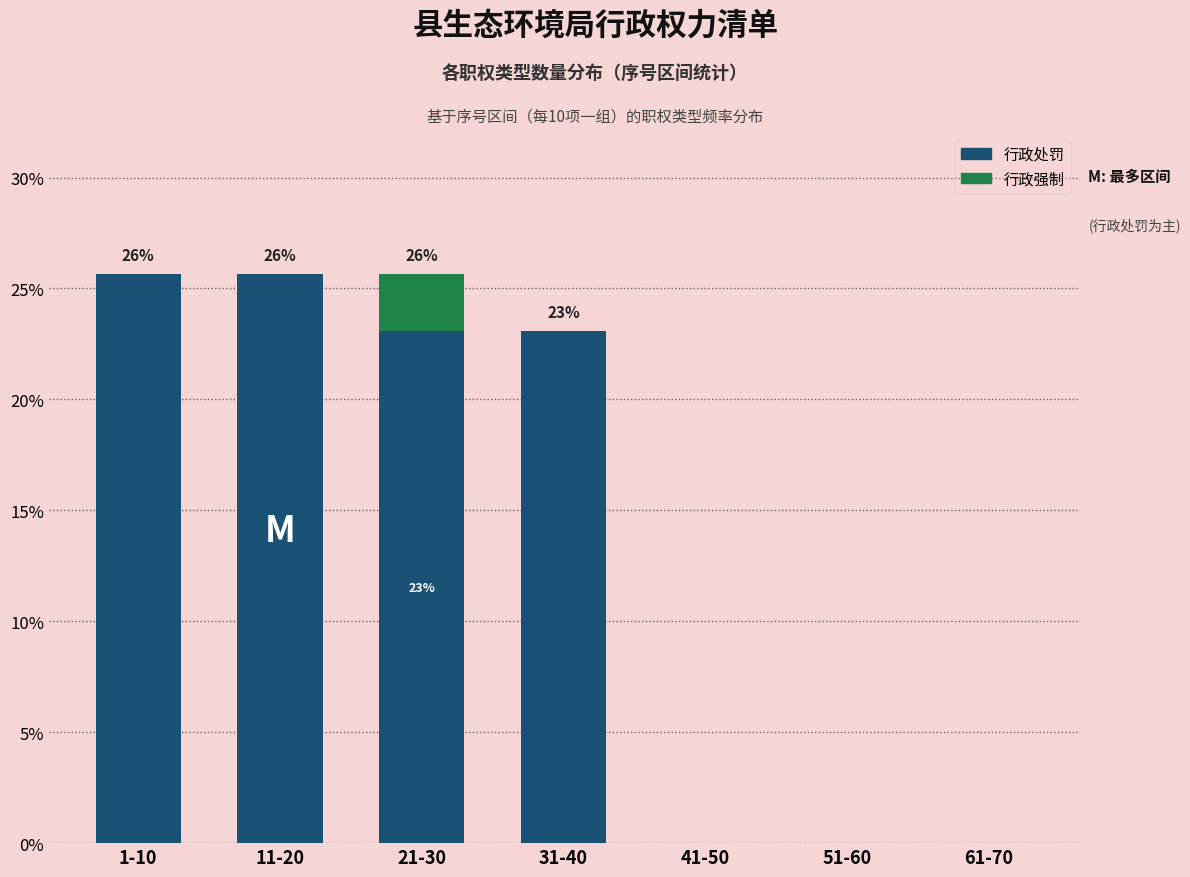

Reading left to right, list the values for the 行政处罚 series.

1-10=25.6	11-20=25.6	21-30=23.1	31-40=23.1	41-50=0.0	51-60=0.0	61-70=0.0